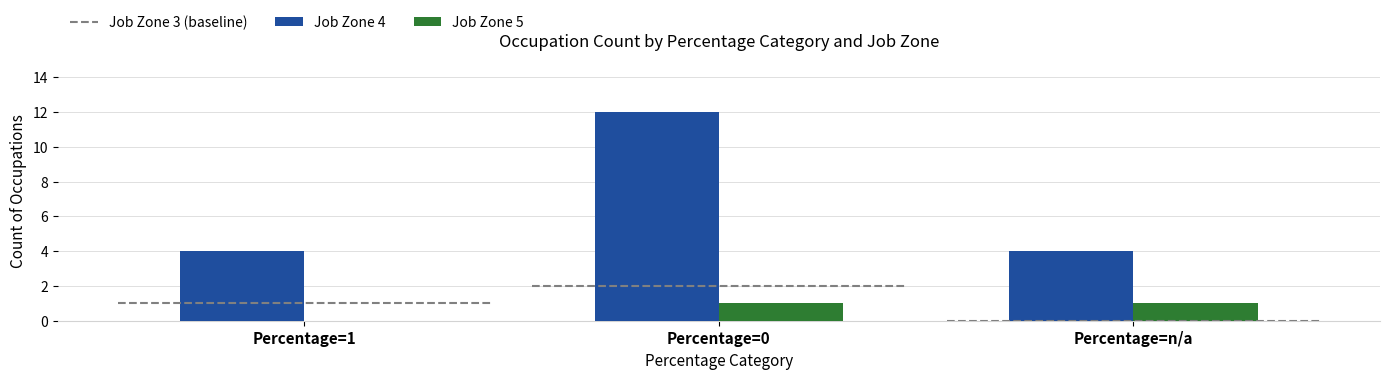

What is the total value across all series at Percentage=n/a?

5